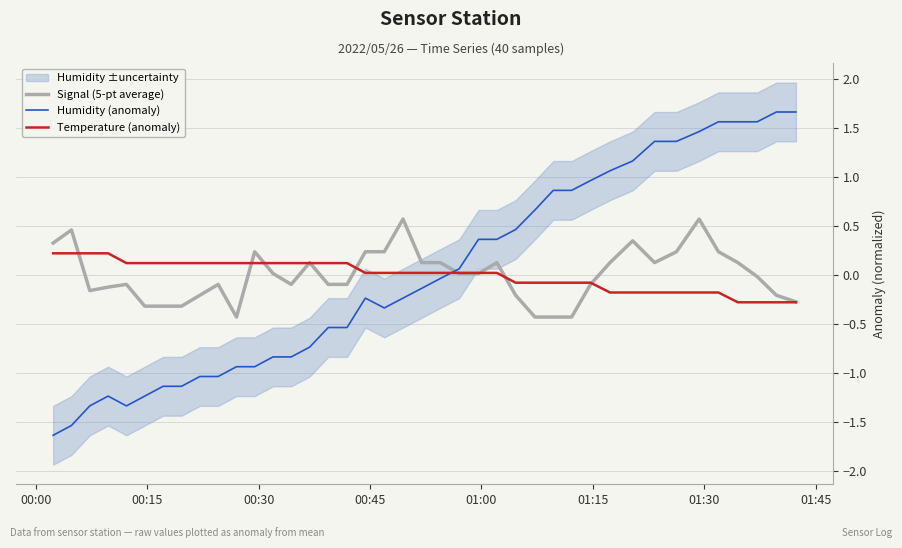

What is the maximum value for Signal (5-pt average)?

0.6